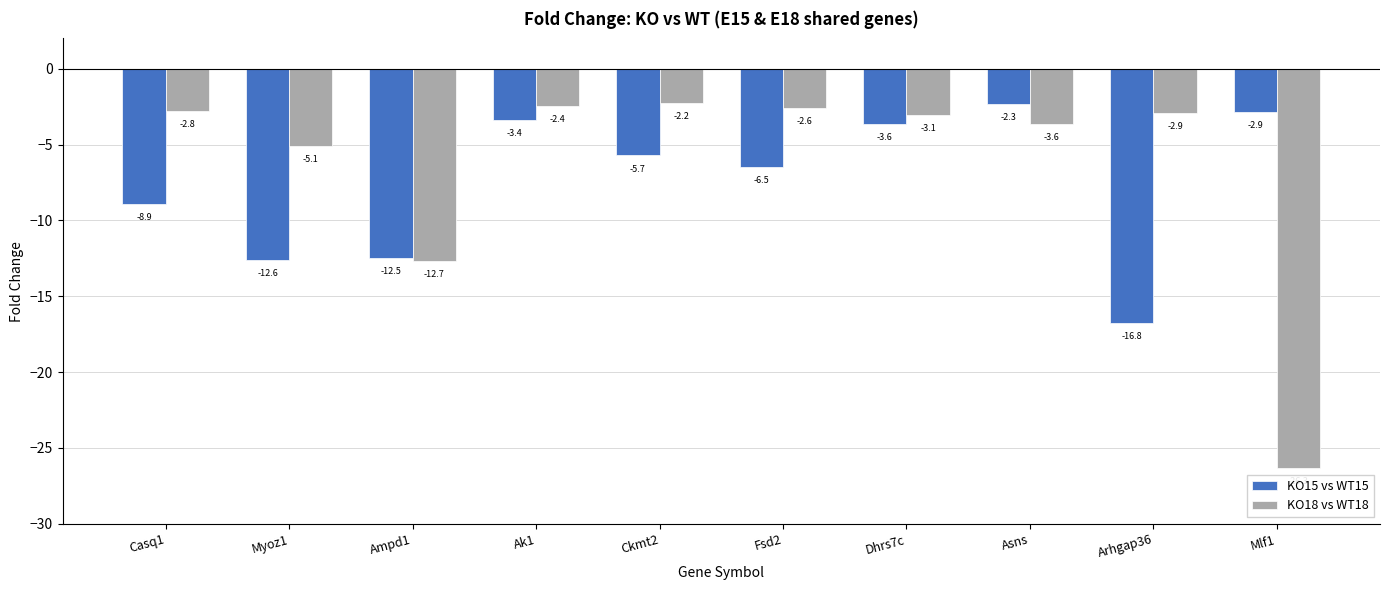

How many bars are there in total?

20